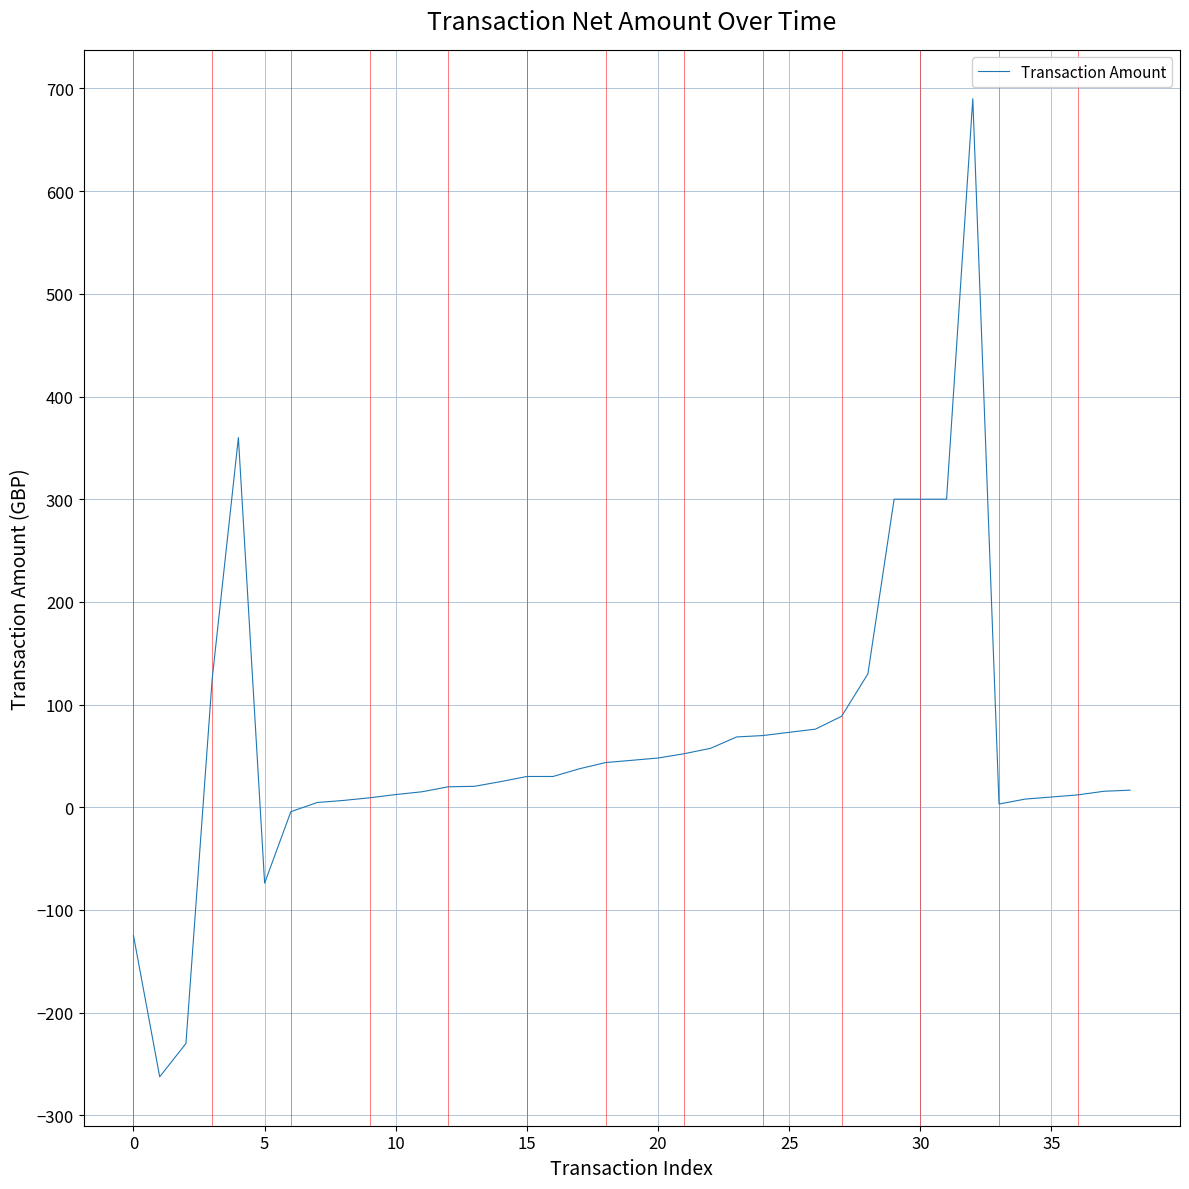

What is the difference between the maximum and minimum values?

952.4